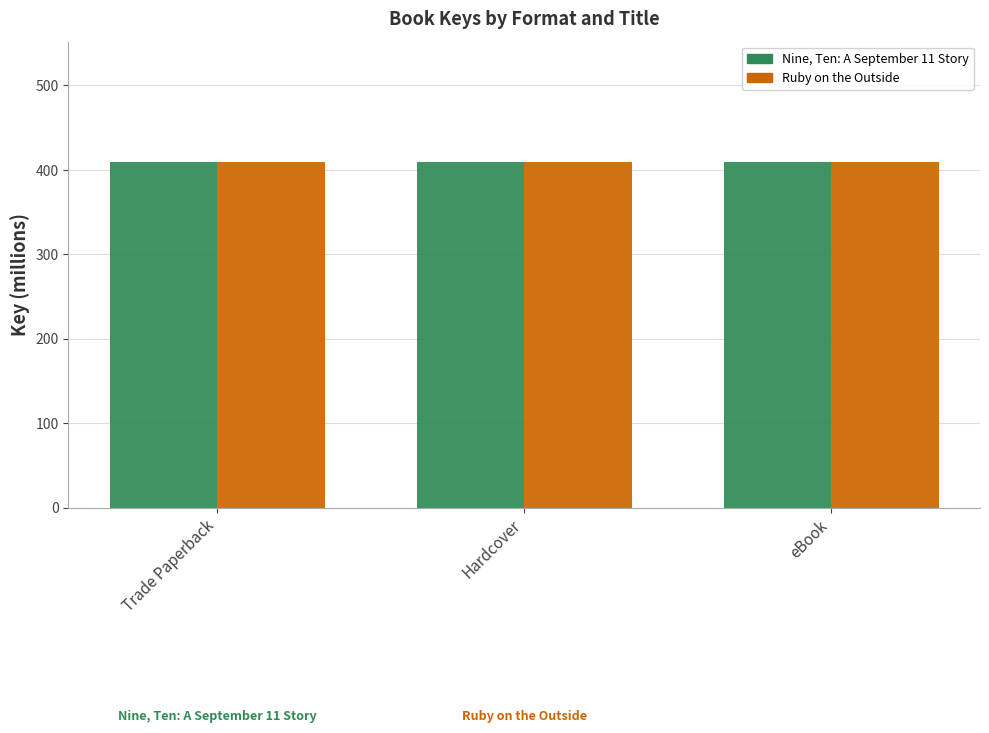

What is the label of the 2nd bar from the right?

Hardcover